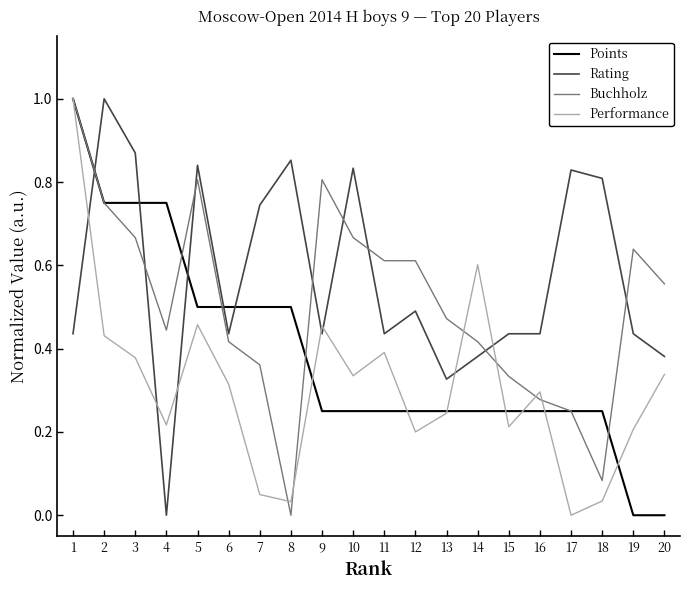

Which series has the largest total across all categories?

Rating